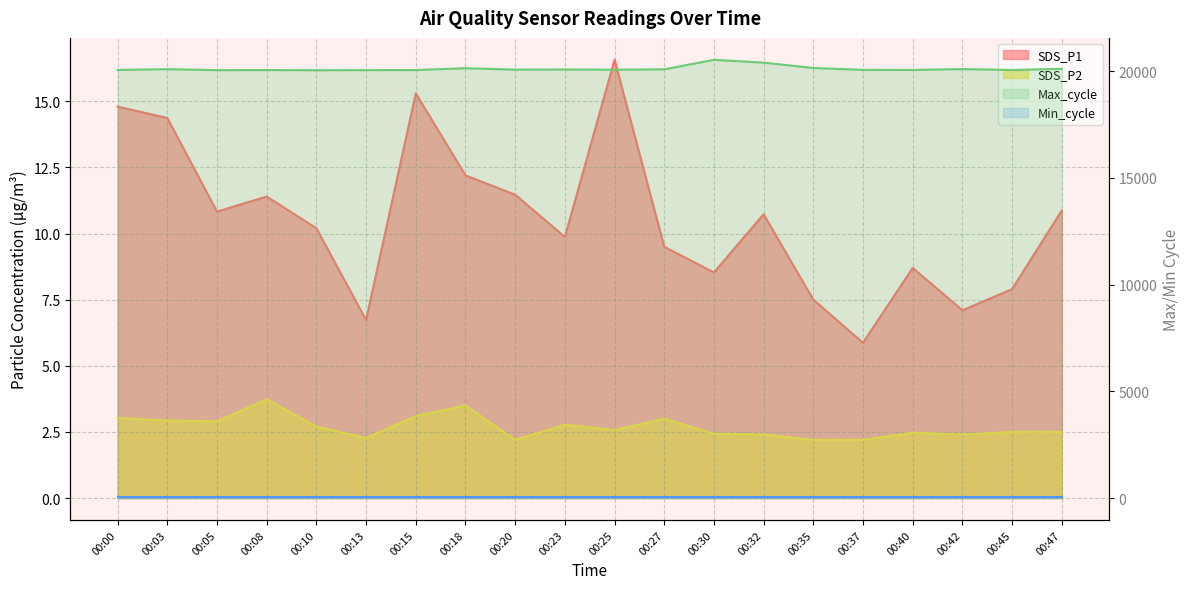

At 00:15, list the series in order from largest to smallest.

Max_cycle, SDS_P1, SDS_P2